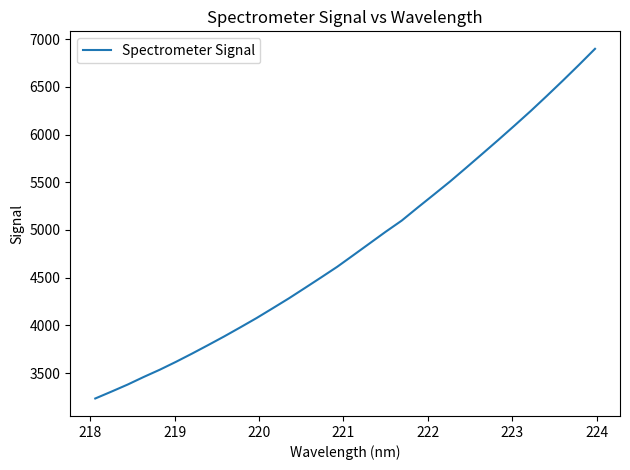

True or false: there are more than 1 points higher than both neighbors.

False